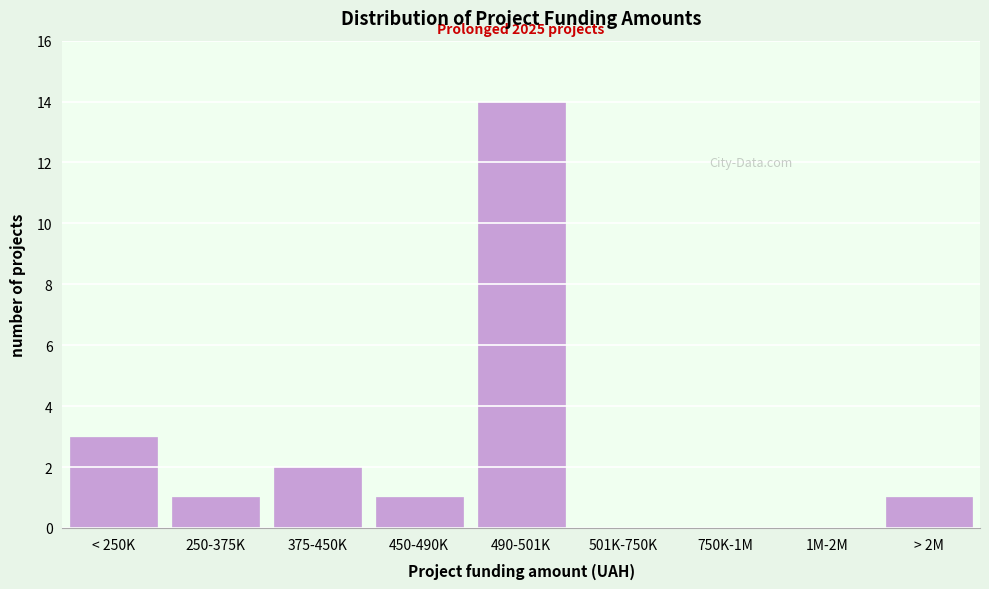

Reading left to right, extract all data points from this chart.

< 250K=3	250-375K=1	375-450K=2	450-490K=1	490-501K=14	501K-750K=0	750K-1M=0	1M-2M=0	> 2M=1